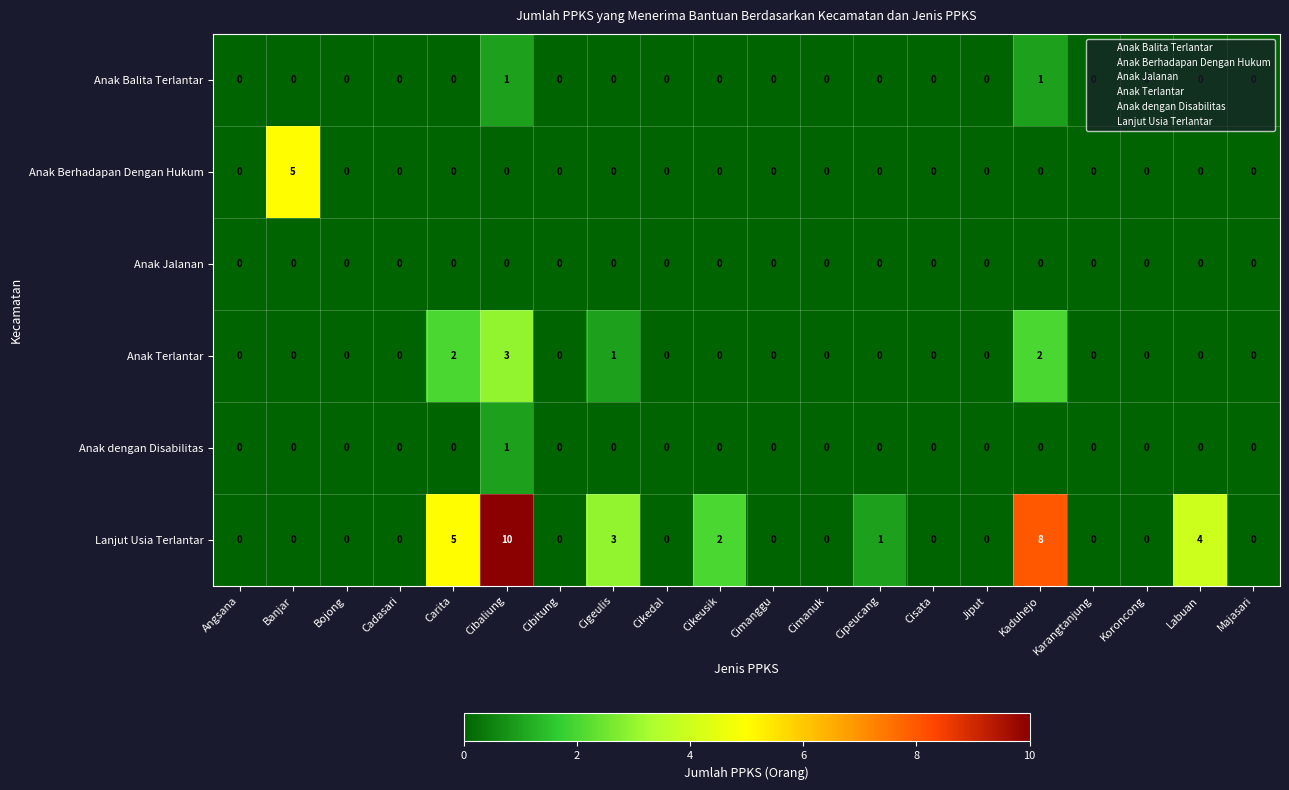

Between Cipeucang and Labuan, which series saw the biggest shift?

Lanjut Usia Terlantar